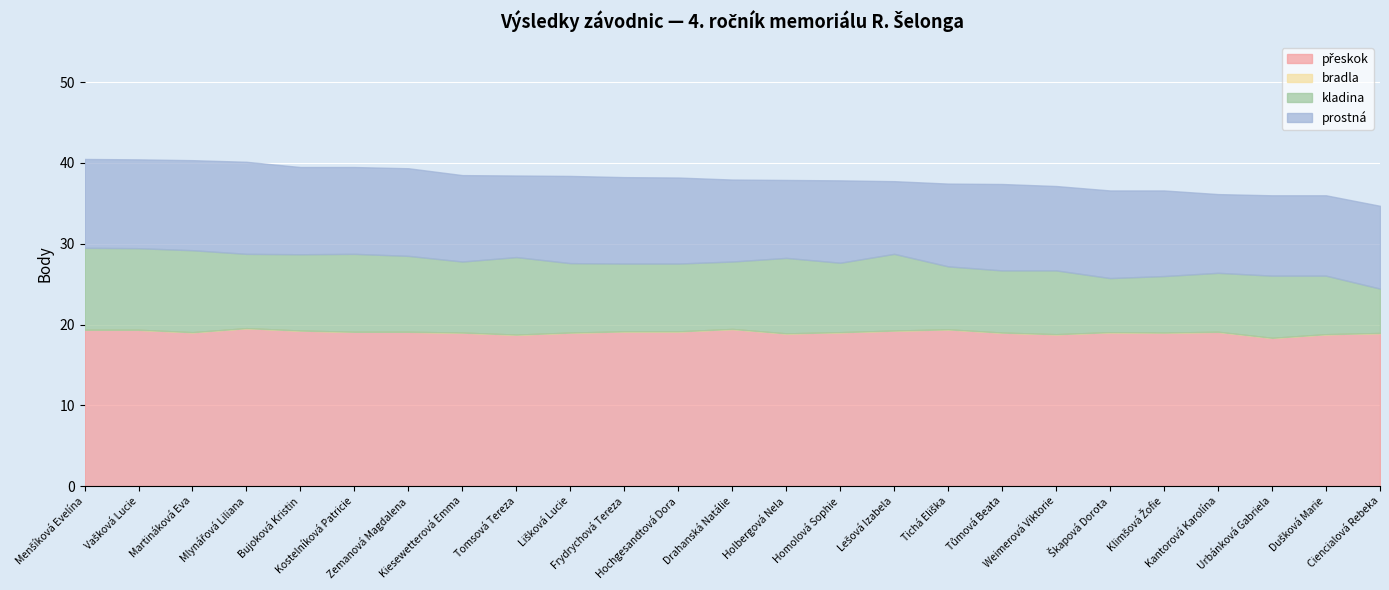

What value does the přeskok series have at Kantorová Karolína?

19.1